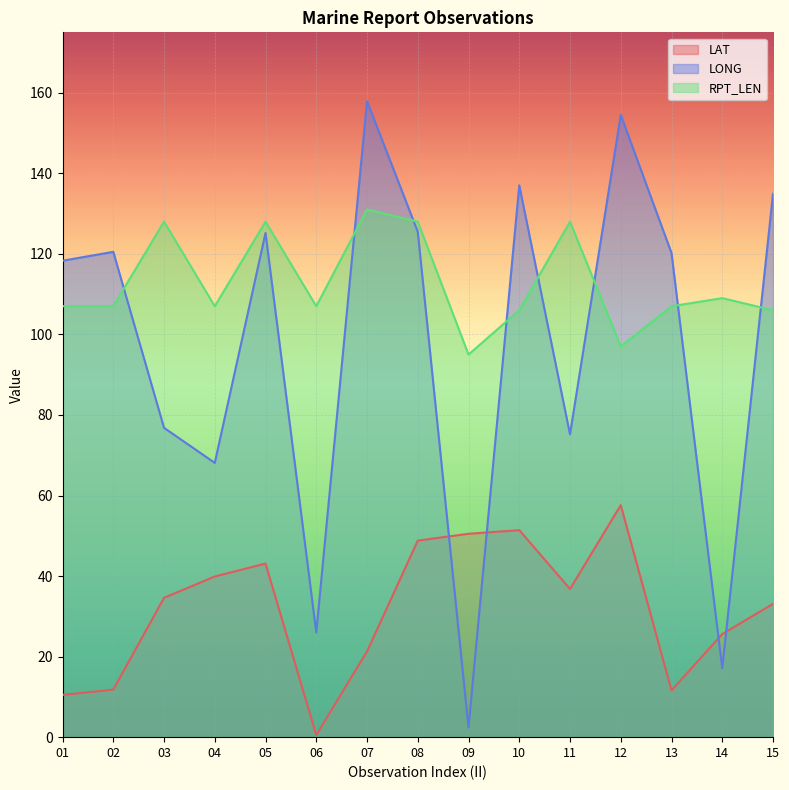

Between 08 and 10, which is larger?

10